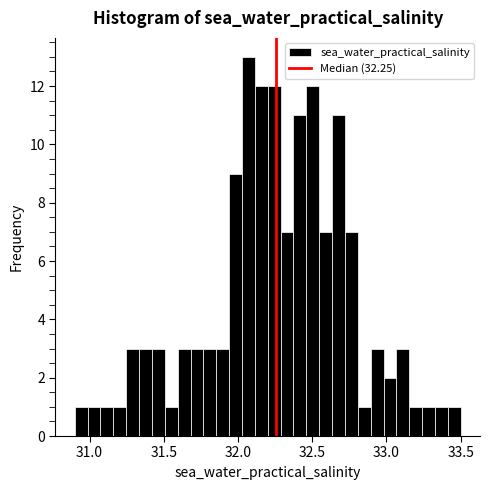

Read against the x-axis, roughly where is the centre of the tallest bar?

32.05